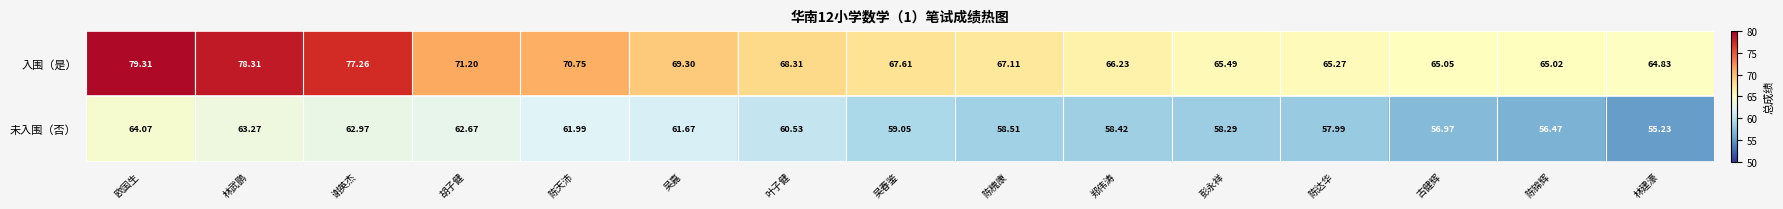

Which category has the lowest value across all series?

林建濠